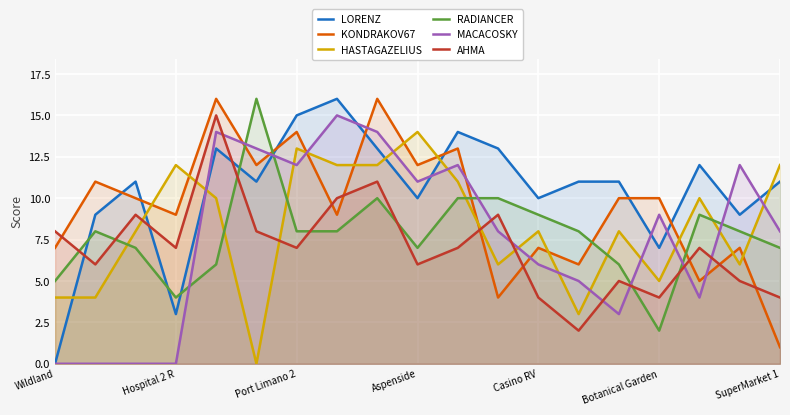

Which series ends up on top after the final intersection of KONDRAKOV67 and AHMA?

AHMA